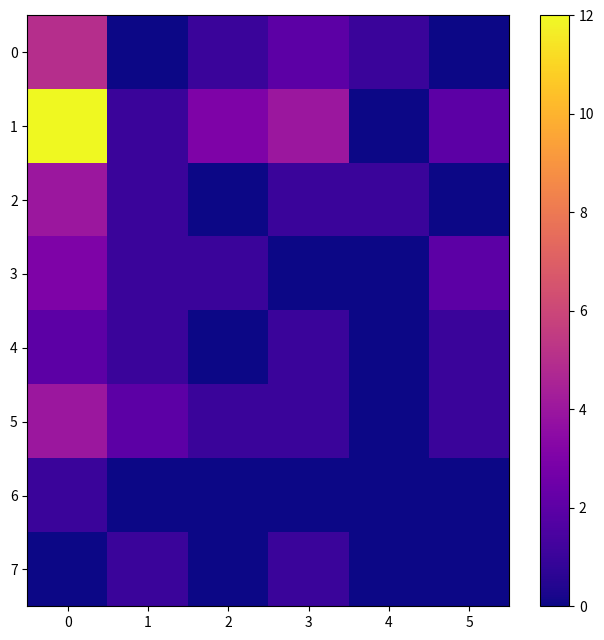

At 4, list the series in order from smallest to largest.

1, 3, 4, 5, 6, 7, 0, 2